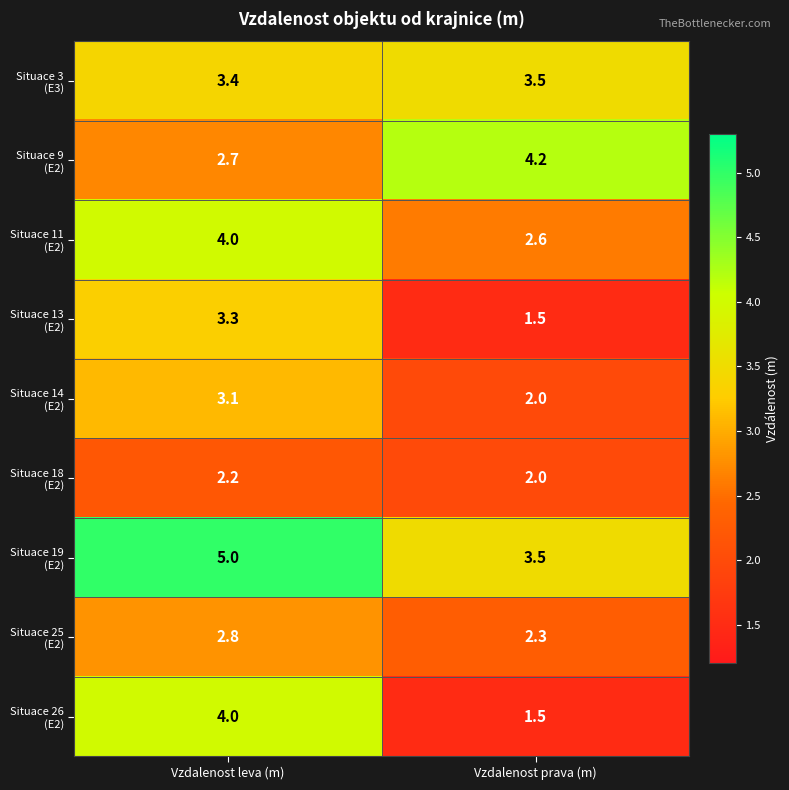

What is the total value across all series at Vzdalenost leva (m)?

30.5